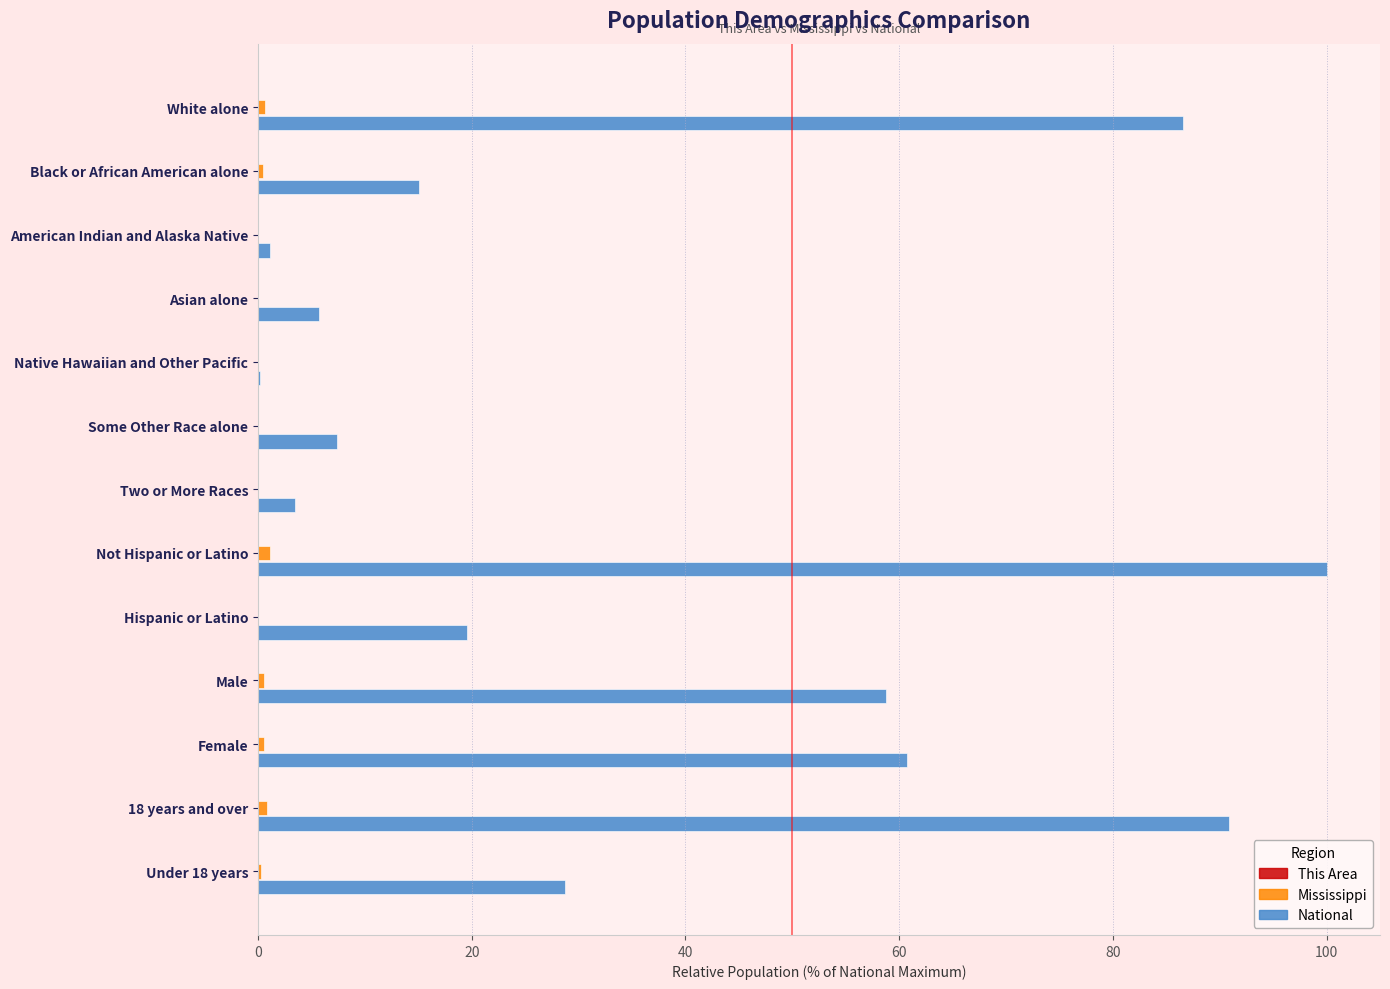

At which category is the sum across all series the highest?

Not Hispanic or Latino